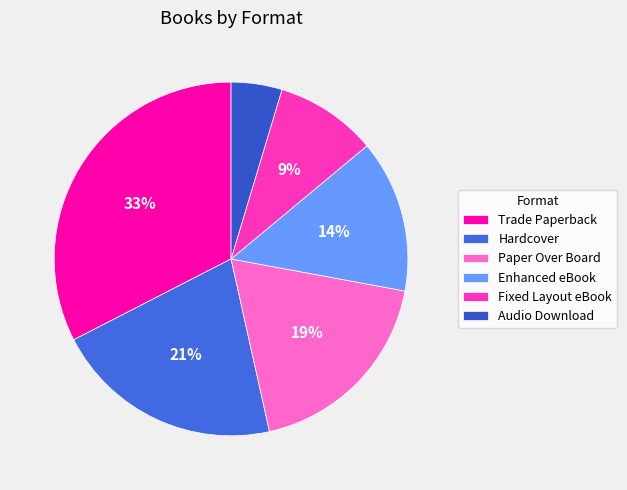

Which category has the smallest portion of the pie?

Audio Download